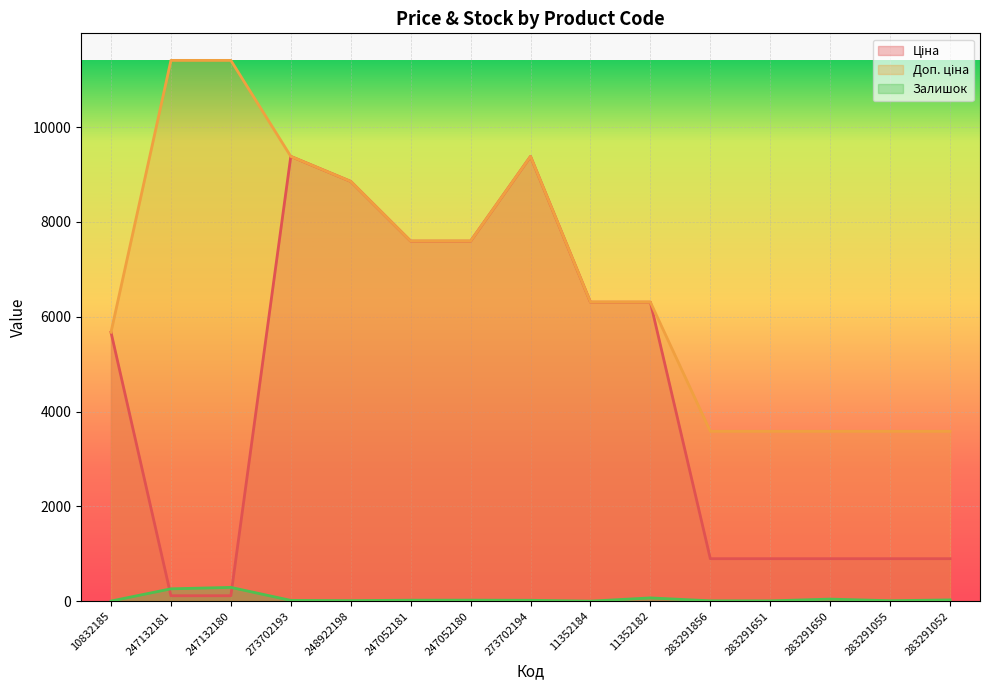

True or false: Ціна has more than 2 interior local peaks.

False